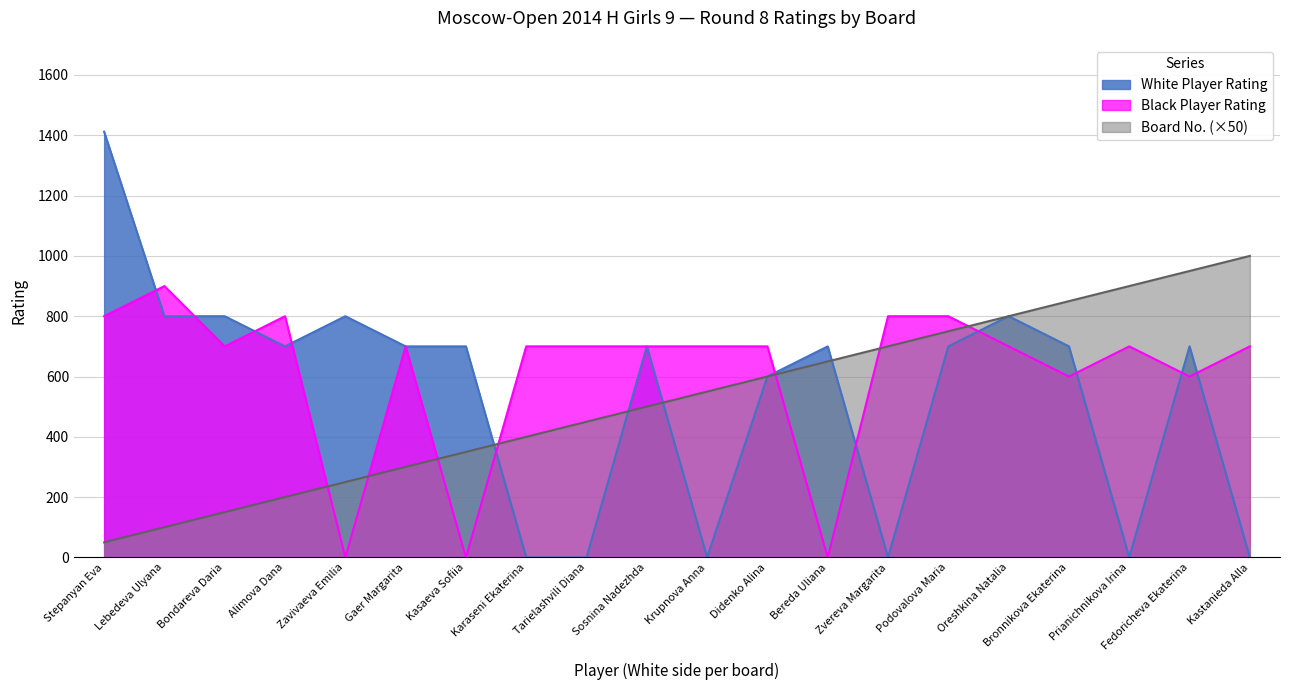

After their last crossing, which series has the higher values: Black Player Rating or White Player Rating?

Black Player Rating